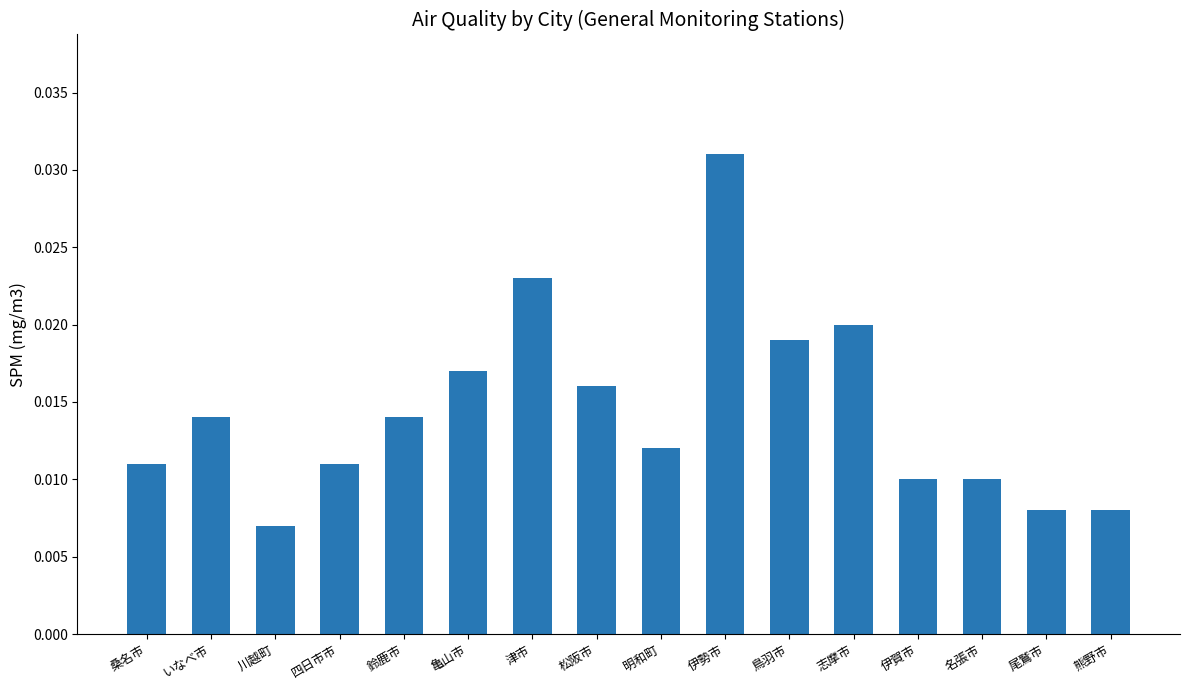

Where is the data nearest to the value 0?

川越町